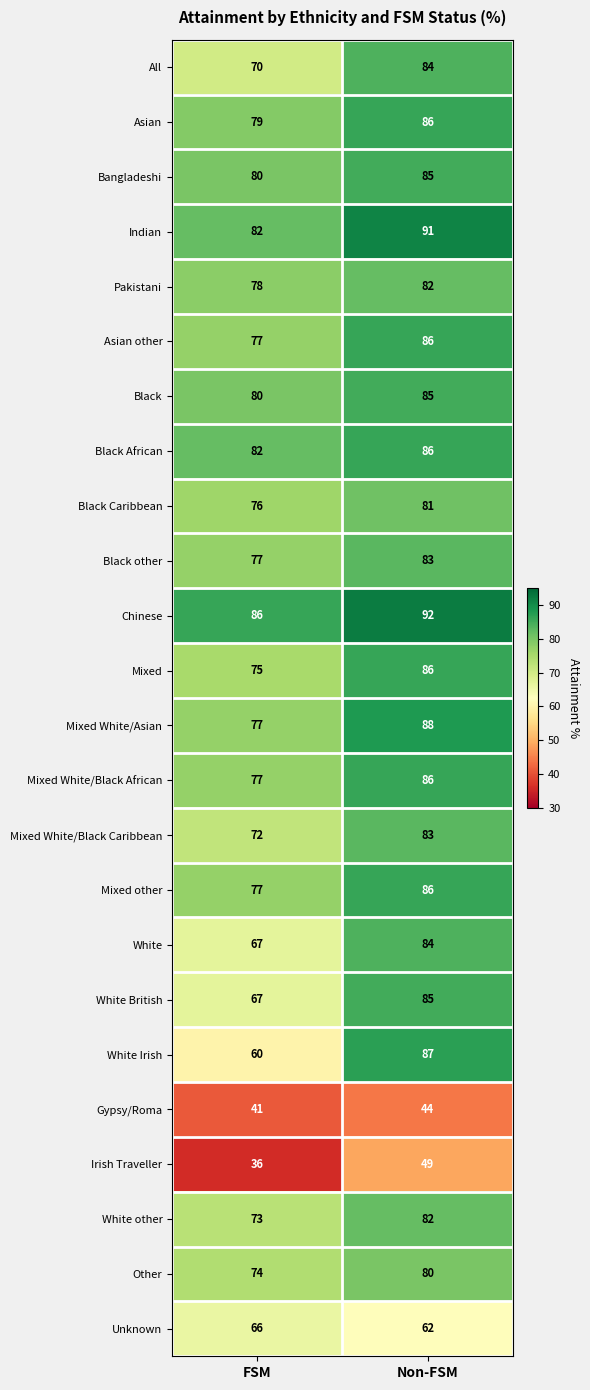

What is the sum of the White British values at FSM and Non-FSM?

152